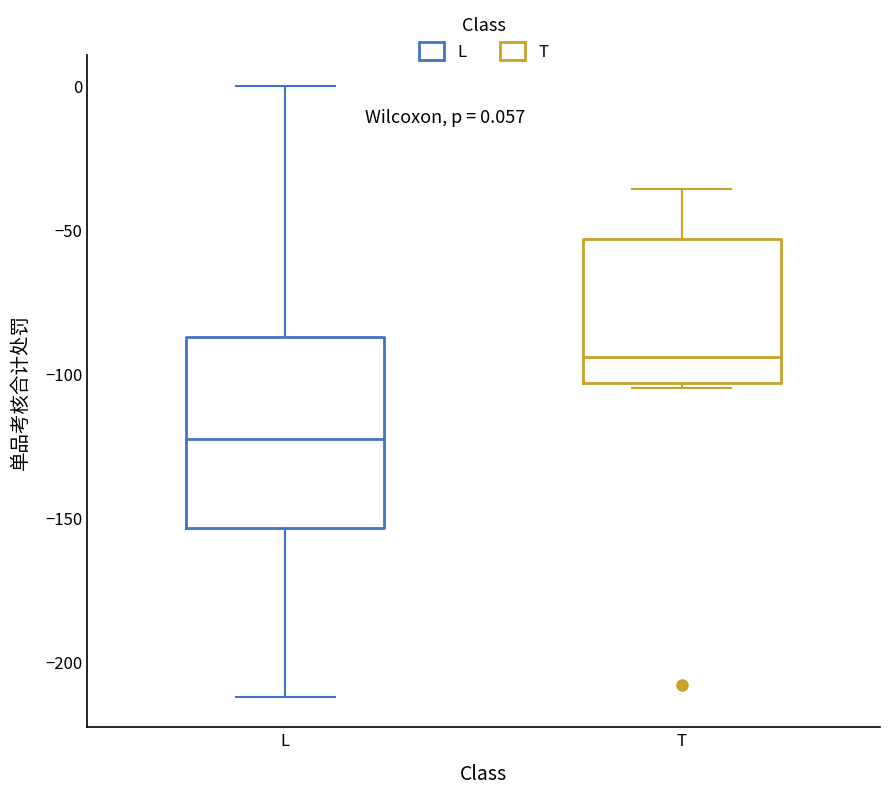

Which box is the tallest, from its lower edge to its upper edge?

L